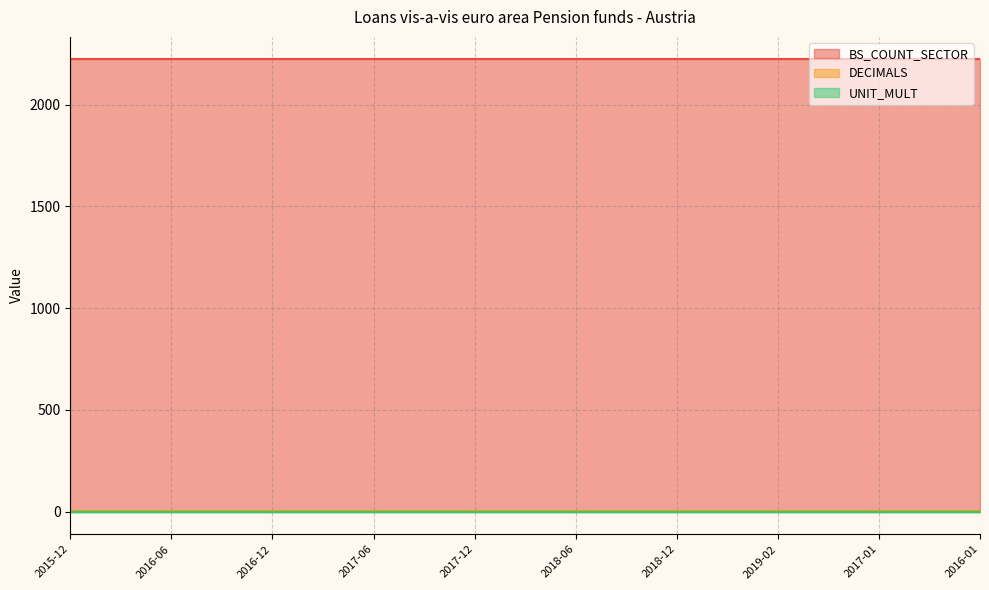

What are all the series names shown in the legend?

BS_COUNT_SECTOR, DECIMALS, UNIT_MULT